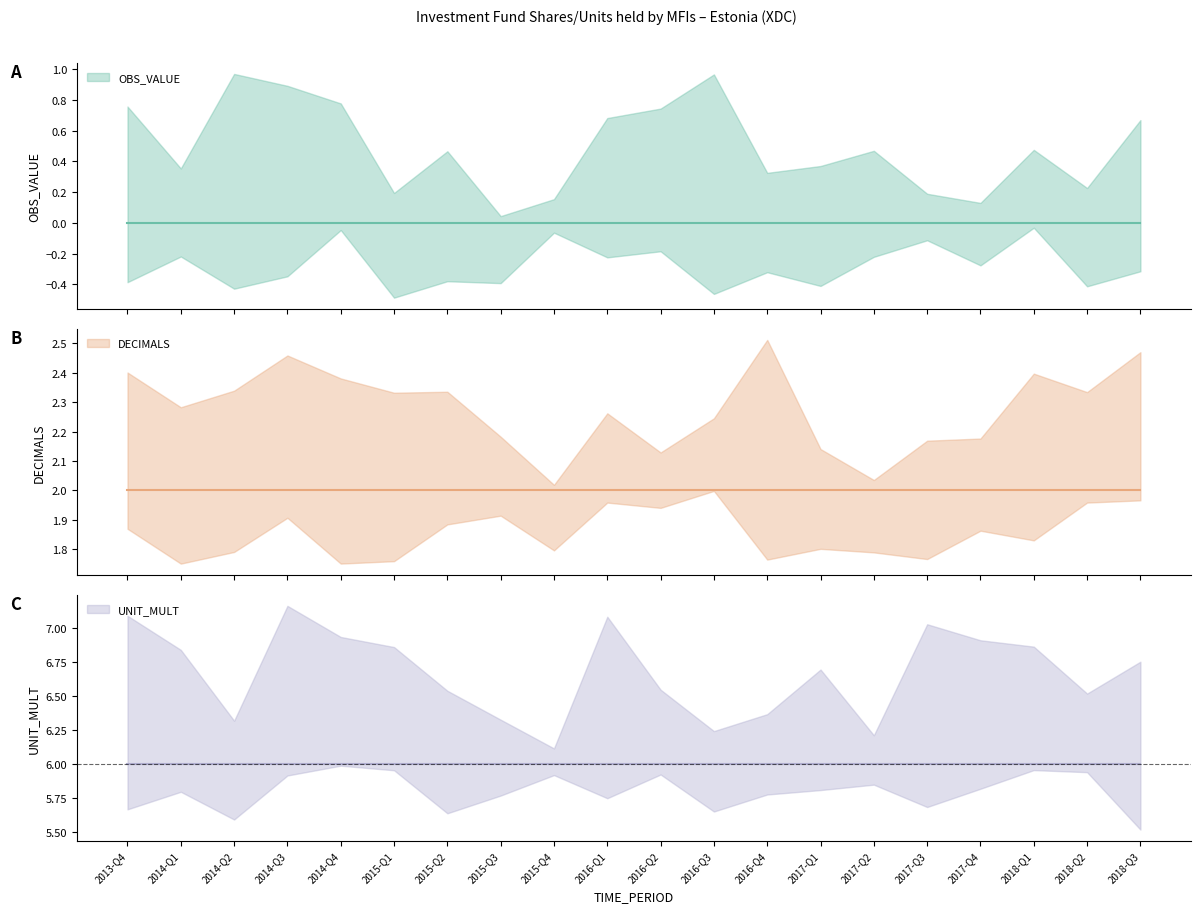

What is the label of the 10th point from the right?

2016-Q2